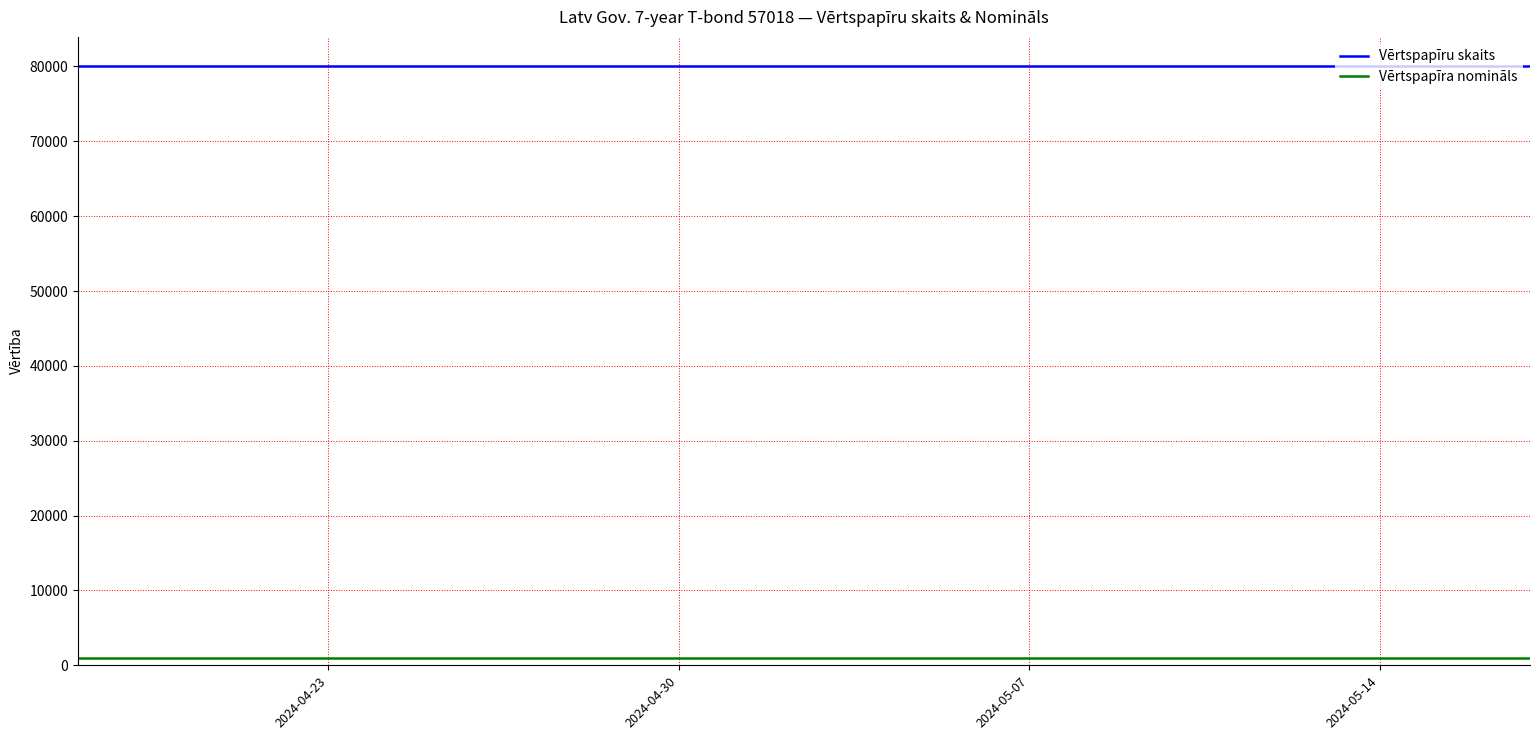

What is the maximum value for Vērtspapīru skaits?

80000